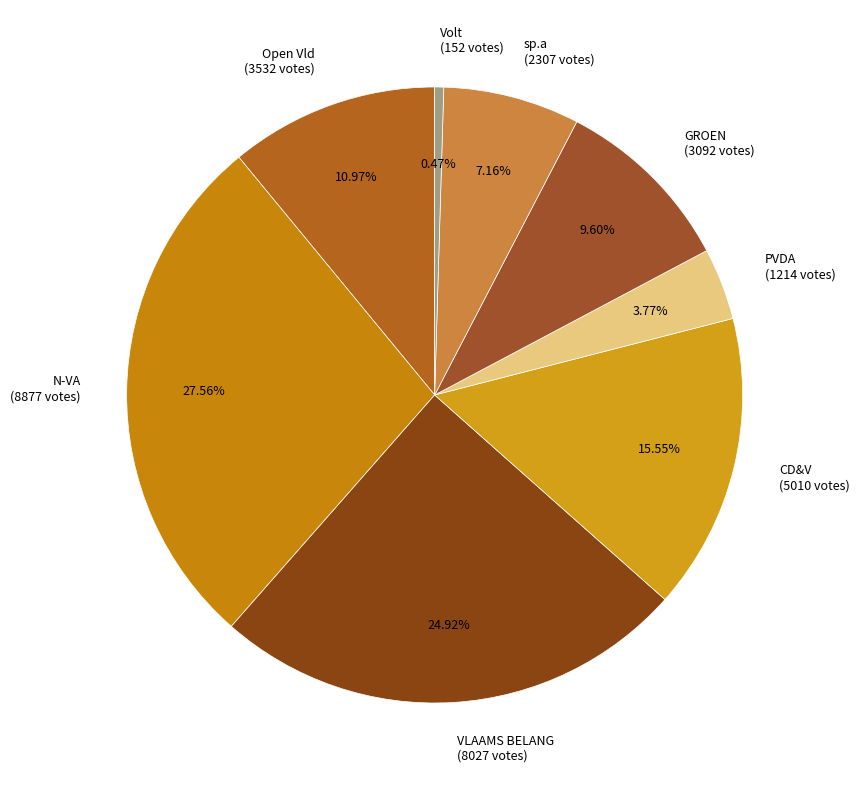

Which category has the smallest portion of the pie?

Volt